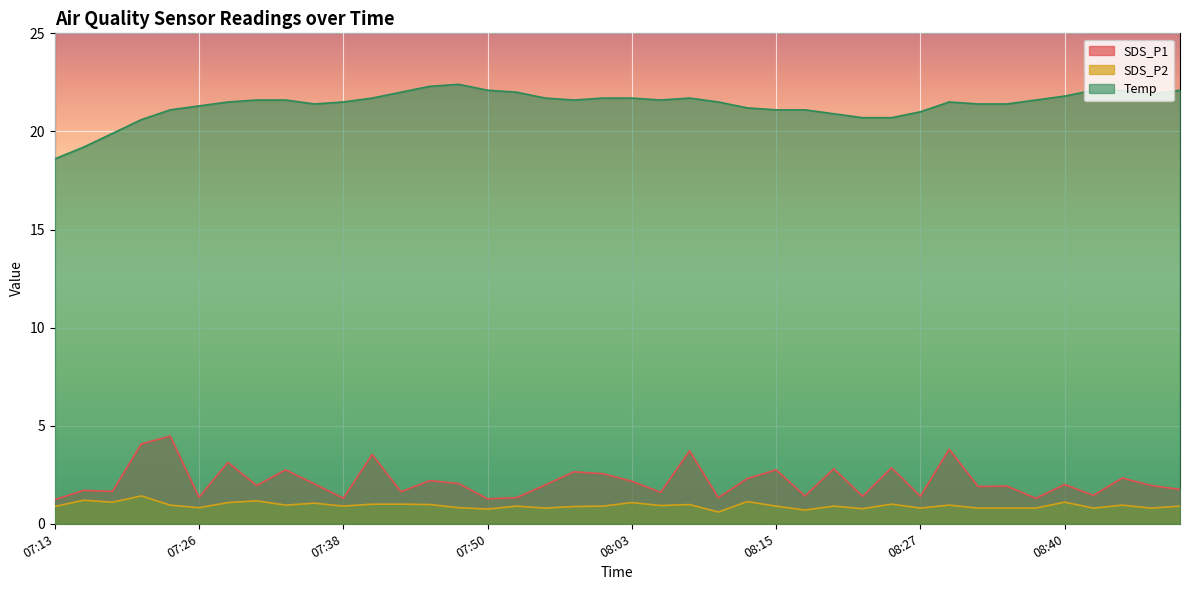

What is the sum of the SDS_P2 values at 07:55 and 08:40?

1.9